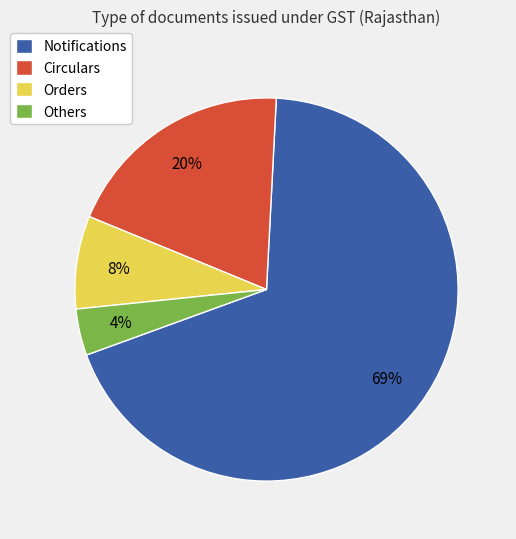

Is it true that Others is 4% of the pie?

True